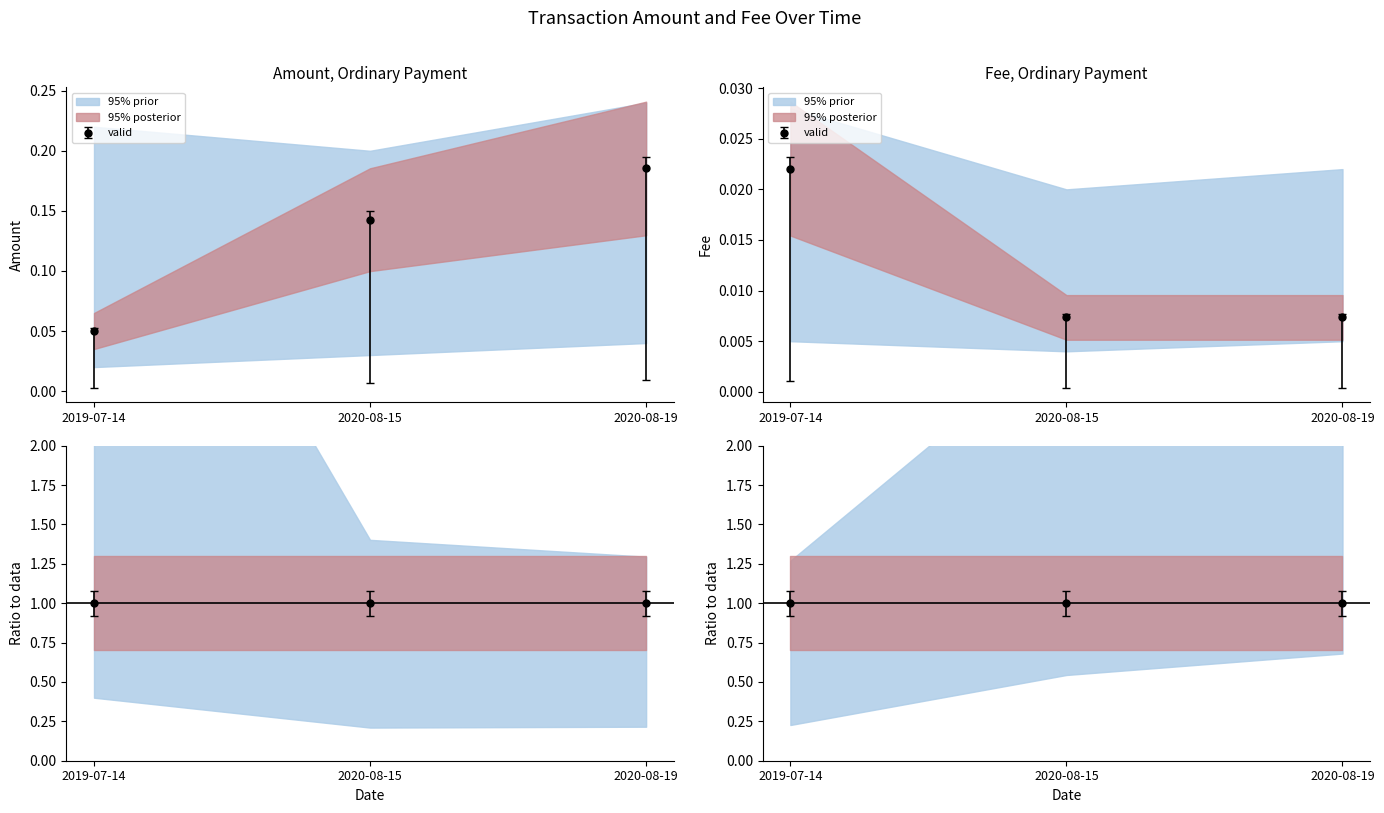

List the series in order of their overall mean, lowest first.

Amount, Fee